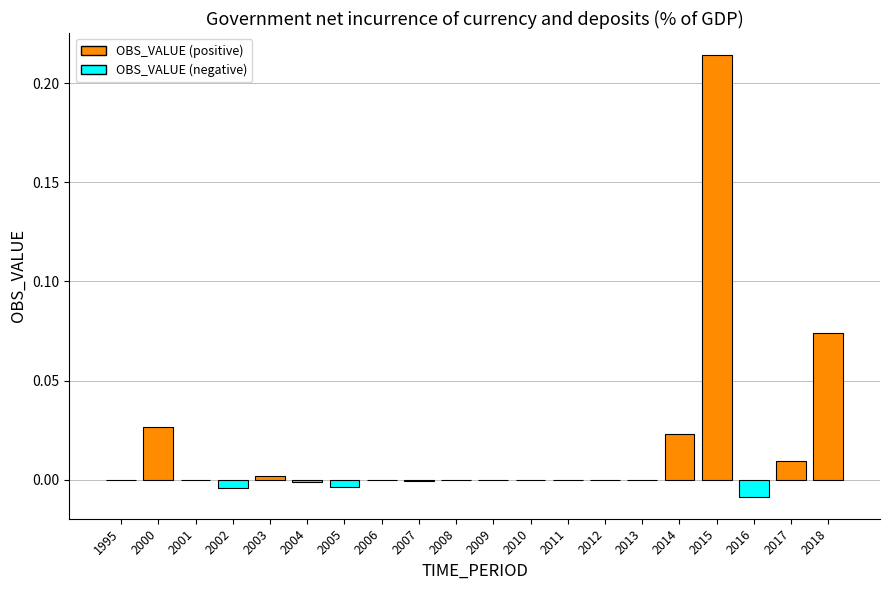

Which category has the highest value across all series?

2015